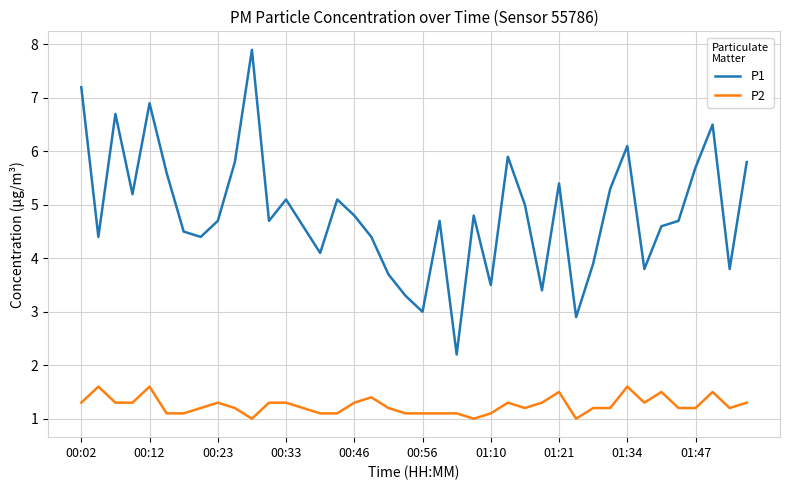

True or false: P2 and P1 intersect in this chart.

False